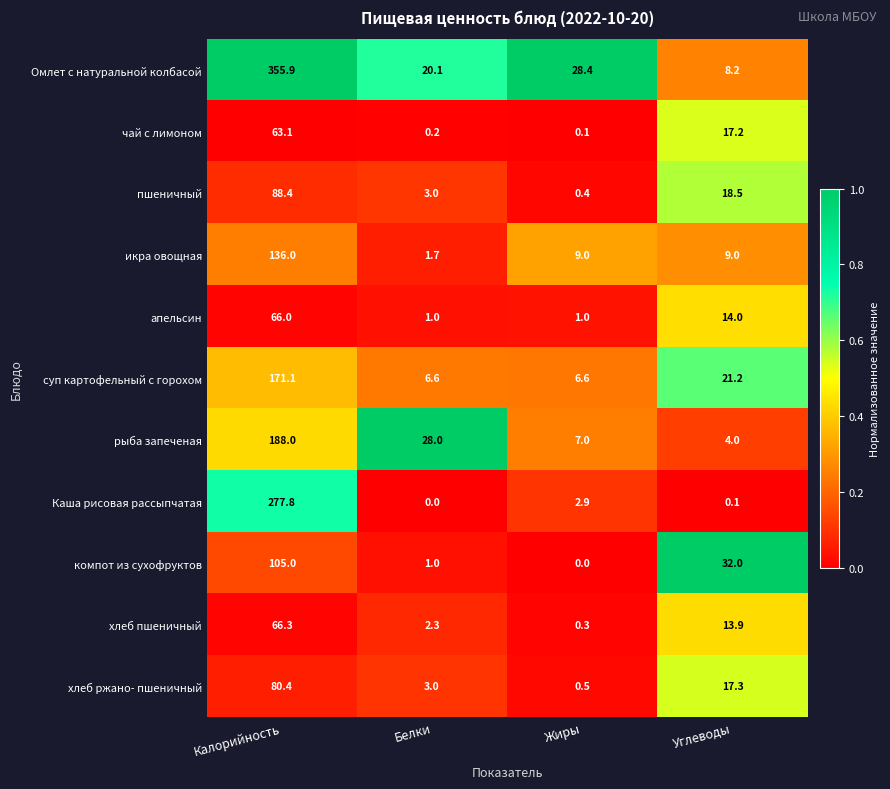

Which series has the largest range (max minus min)?

Омлет с натуральной колбасой